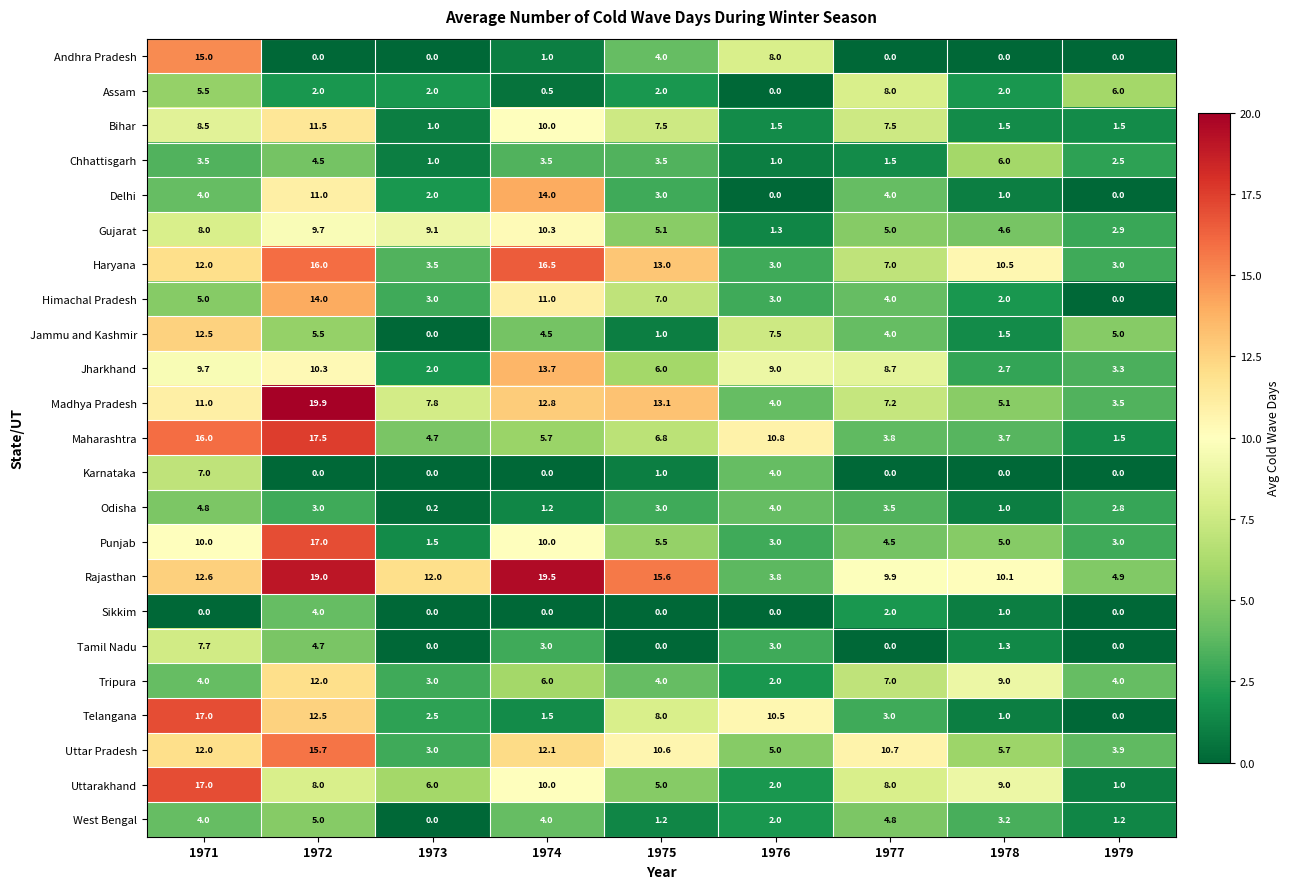

The Tripura series shows 1.7 at 1971. True or false?

False